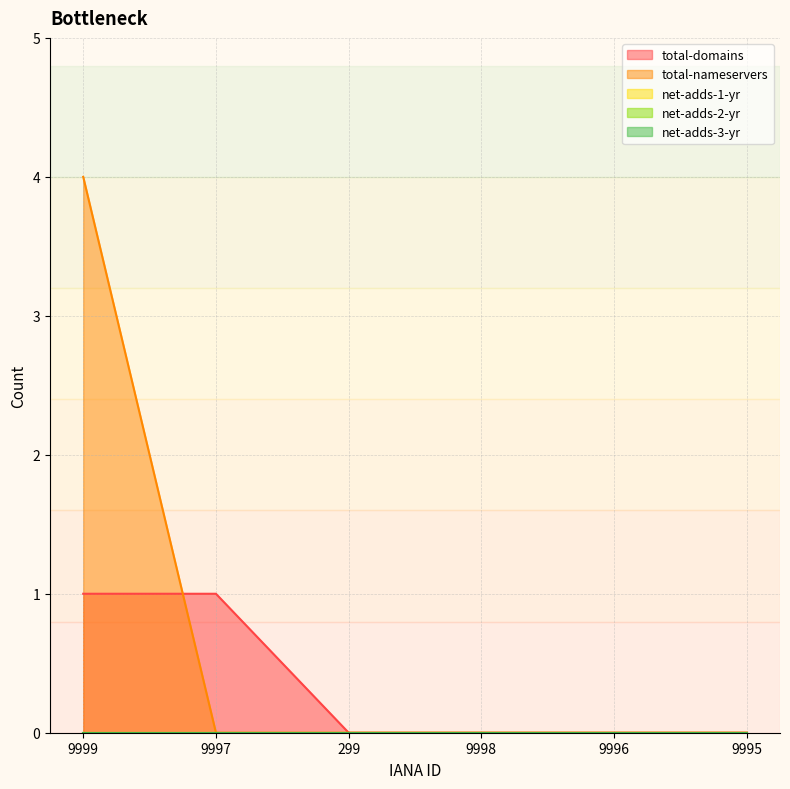

At which category is the sum across all series the highest?

9999